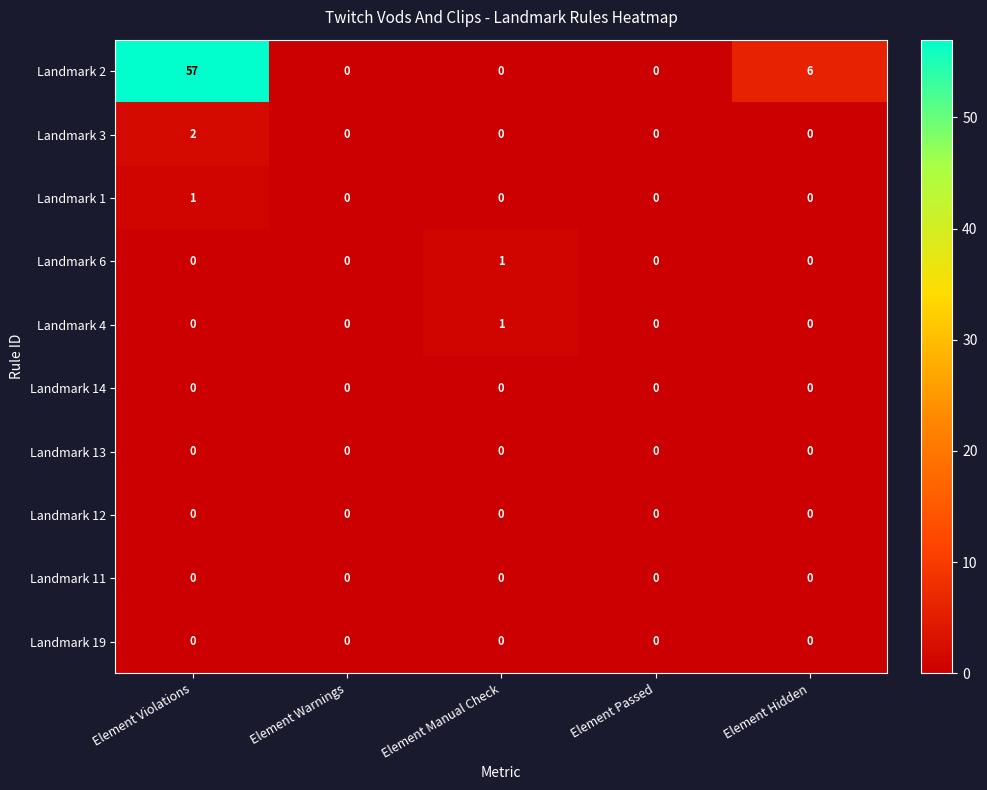

Which series has the largest range (max minus min)?

Landmark 2